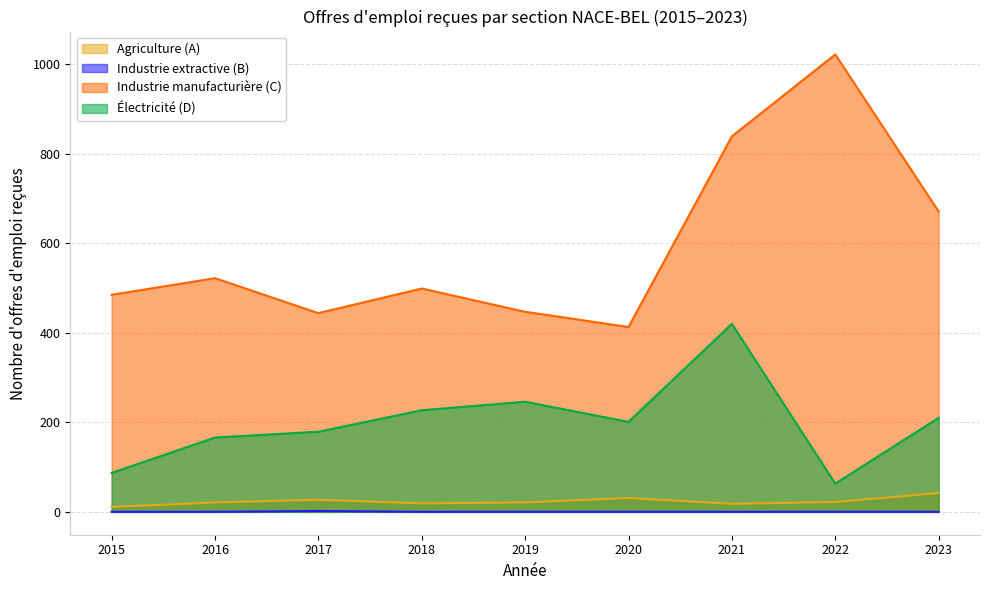

At which category does Agriculture (A) reach its first local valley?

2018